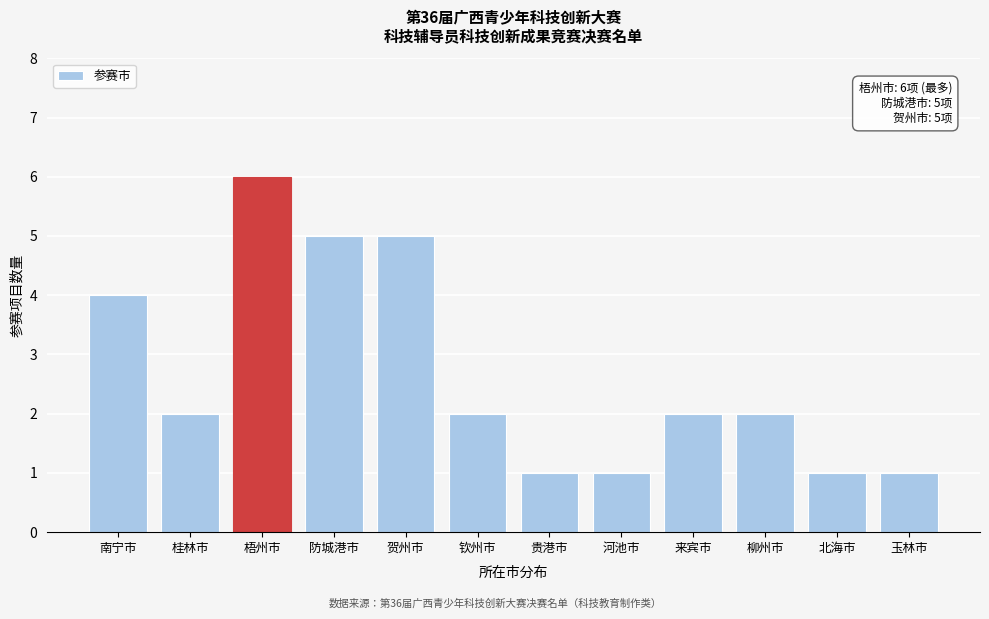

Reading left to right, extract all data points from this chart.

南宁市=4	桂林市=2	梧州市=6	防城港市=5	贺州市=5	钦州市=2	贵港市=1	河池市=1	来宾市=2	柳州市=2	北海市=1	玉林市=1